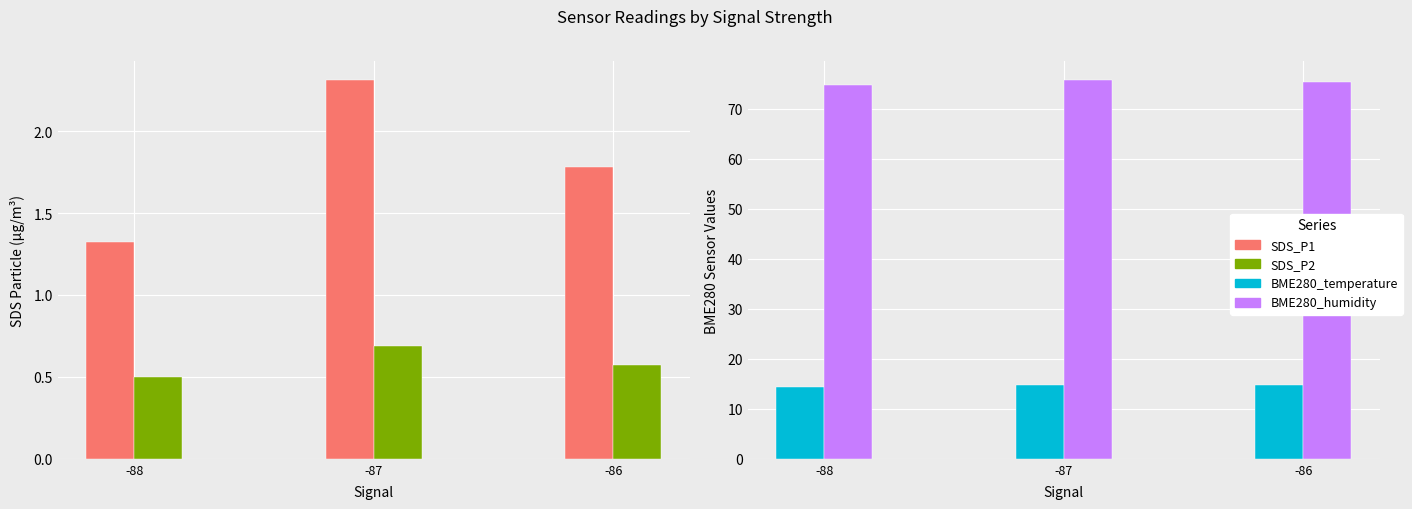

Are the bars horizontal?

No